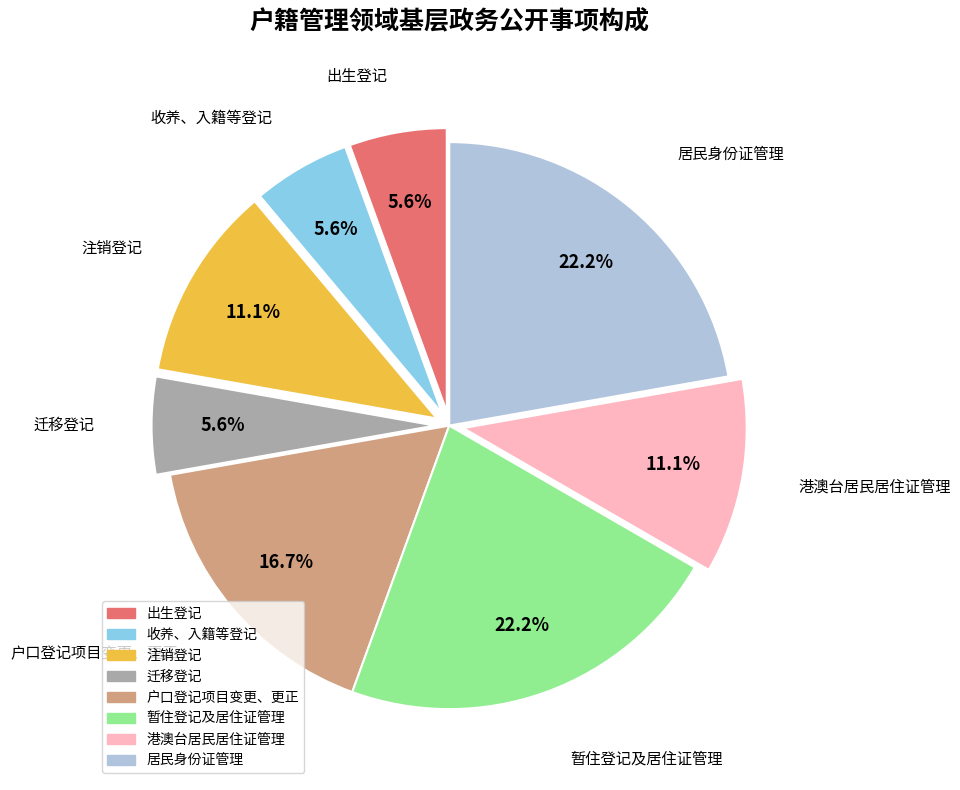

To the nearest percent, what is the average slice percentage?

12%